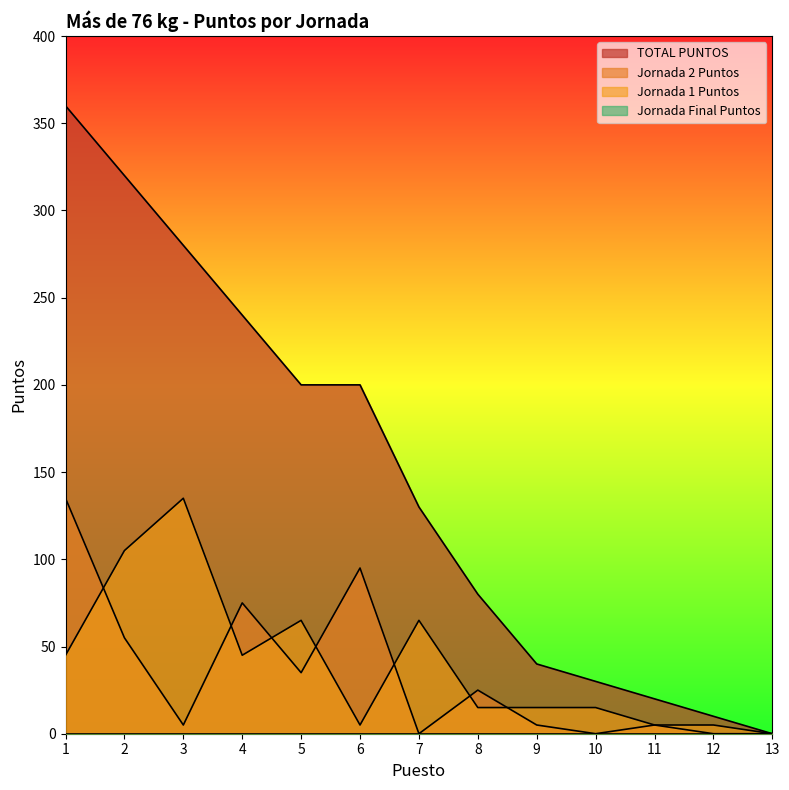

What is the spread (max minus min) of values at 4?

240